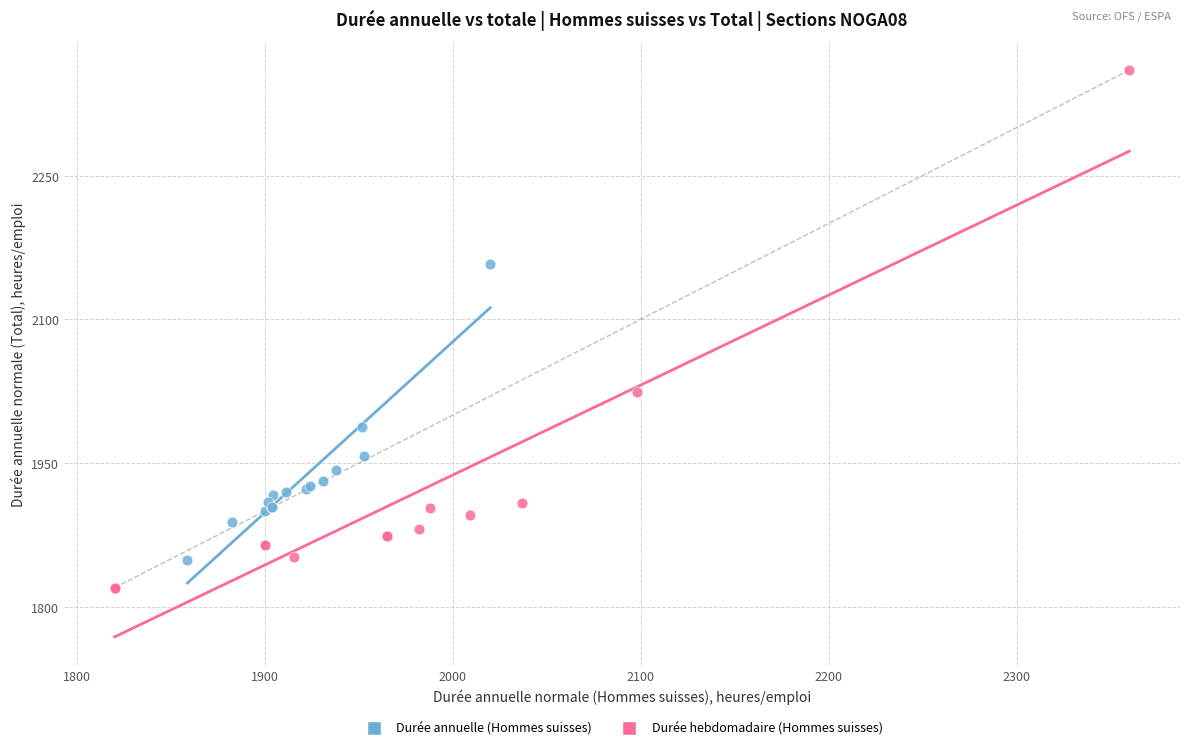

Which series reaches the maximum Y coordinate?

Durée hebdomadaire (Hommes suisses)